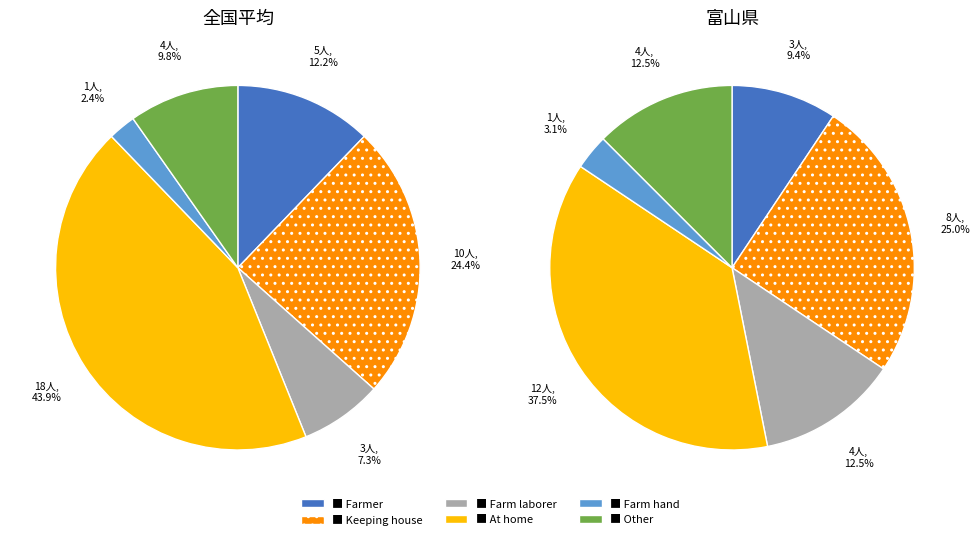

Which has a higher value, Other or Farmer?

Farmer